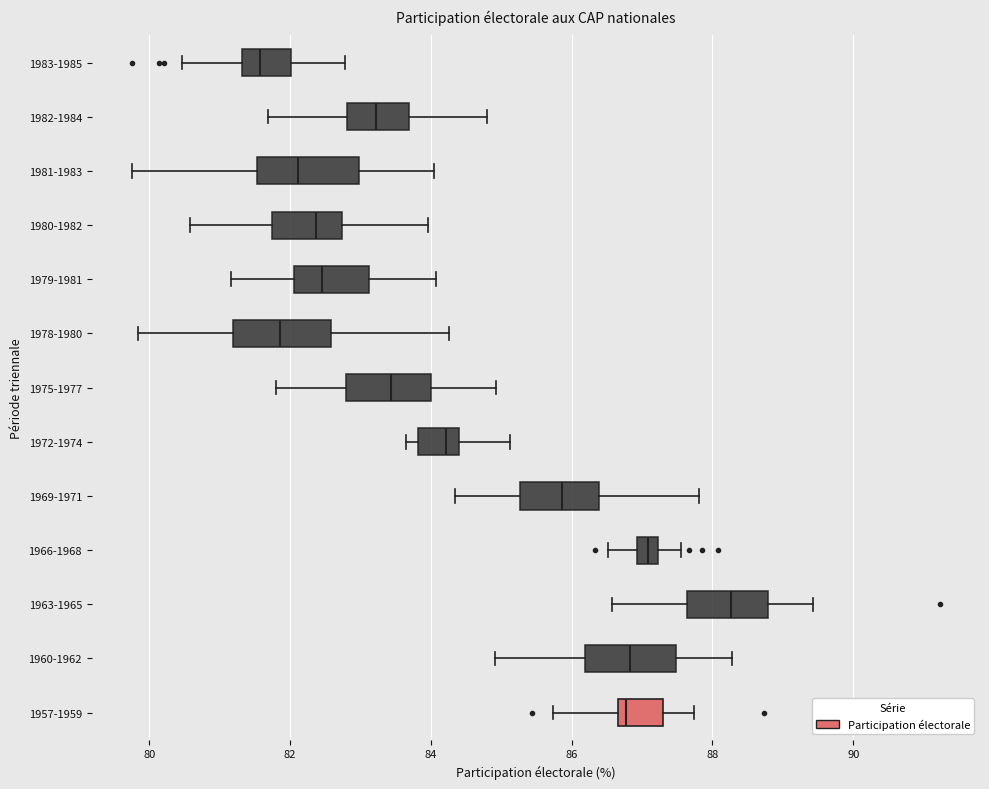

Where does the median line of the box for 1972-1974 sit on the x-axis? The values are not printed on the chart, so give them approximately, as read against the axis.

84.2